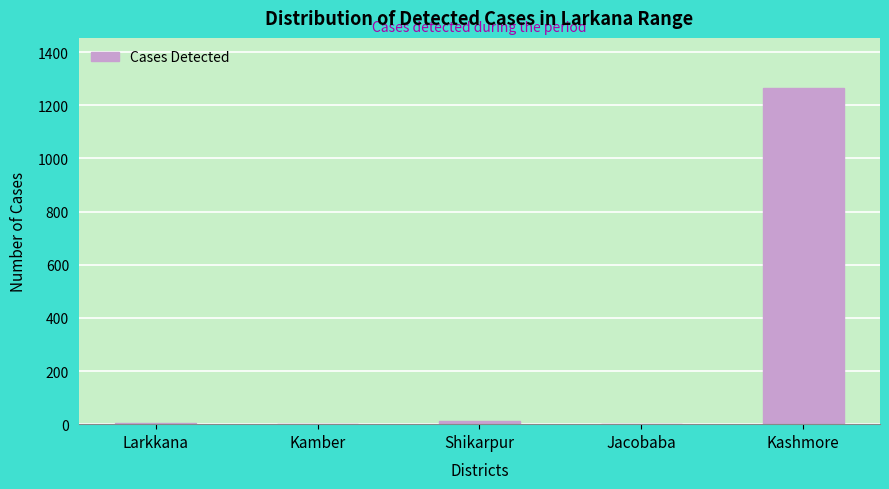

The chart shows a value of -739 at Kamber. True or false?

False